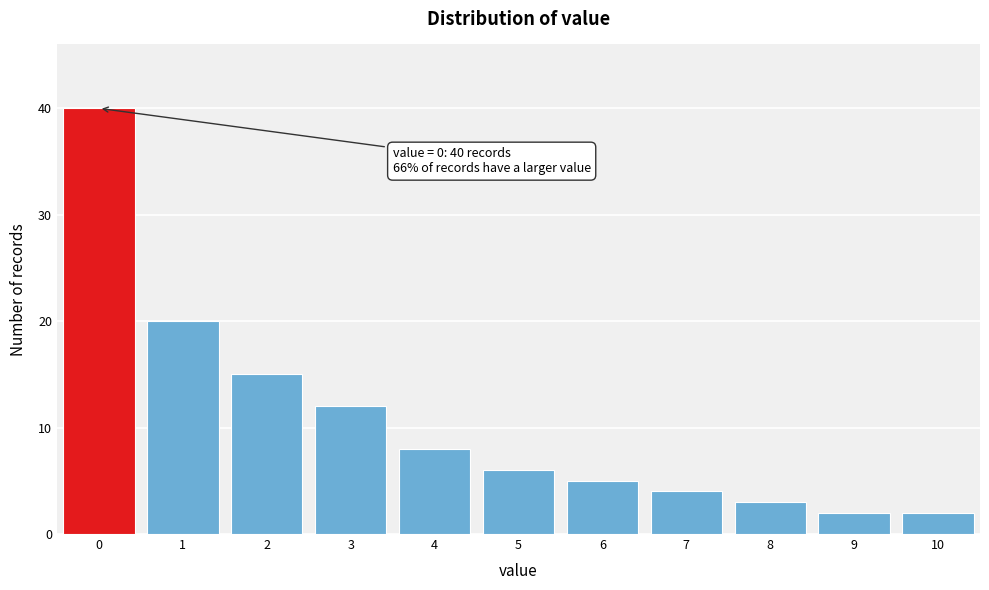

Over which range of the x-axis is the bar tallest?

-0.5 to 0.5